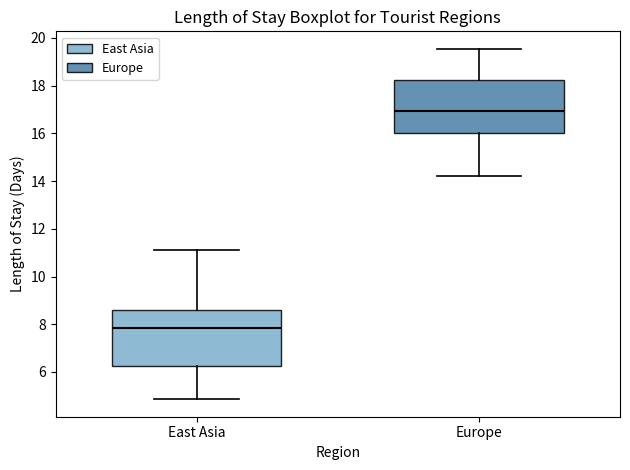

Which box's median line is the highest?

Europe